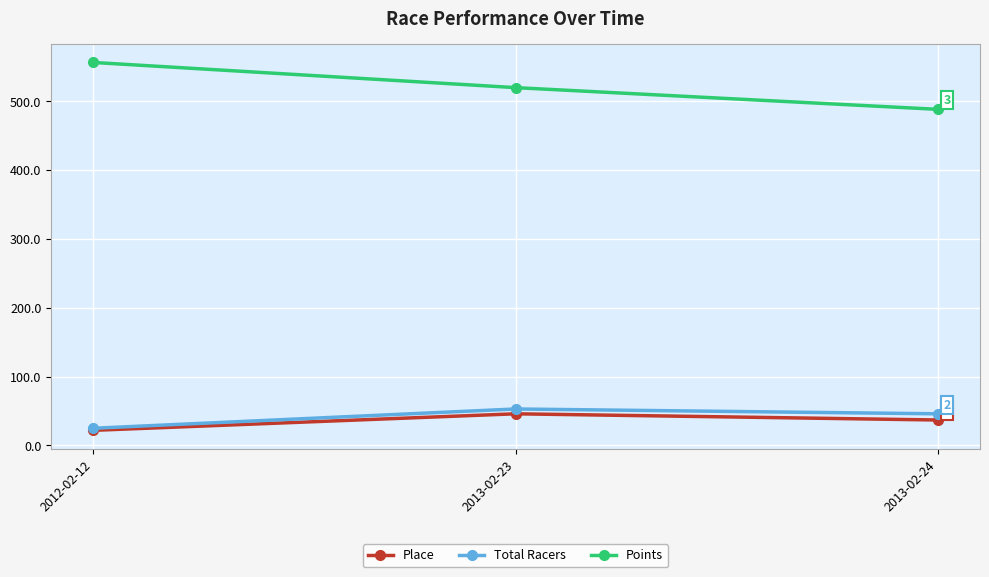

What is the label of the 3rd point from the left?

2013-02-24